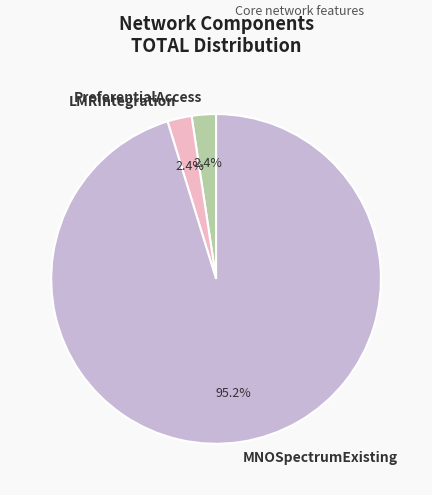

How many slices are in this pie chart?

3